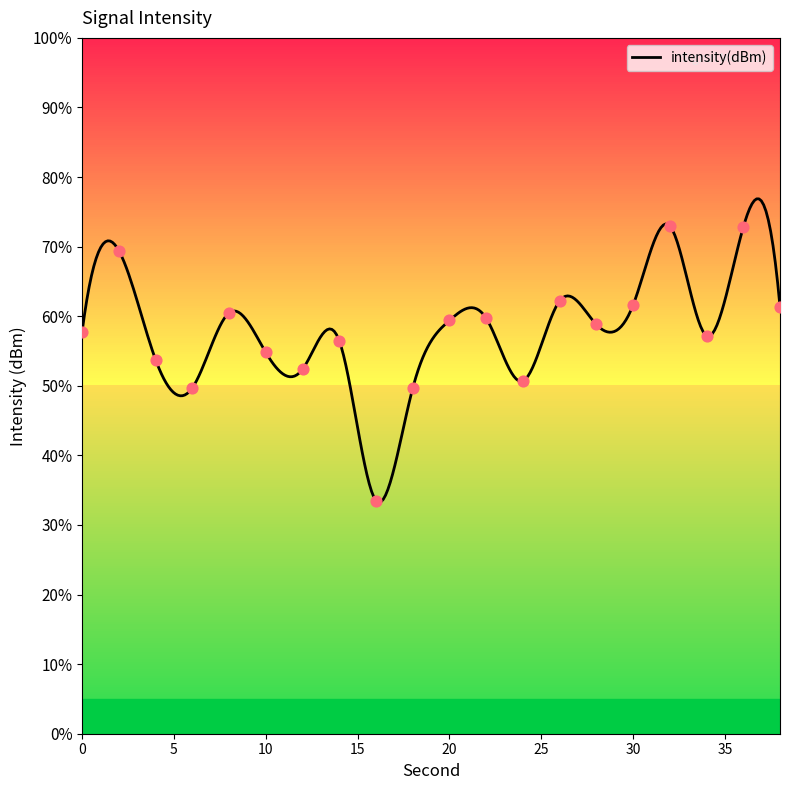

What is the change in value from 18 to 34?

+7.6